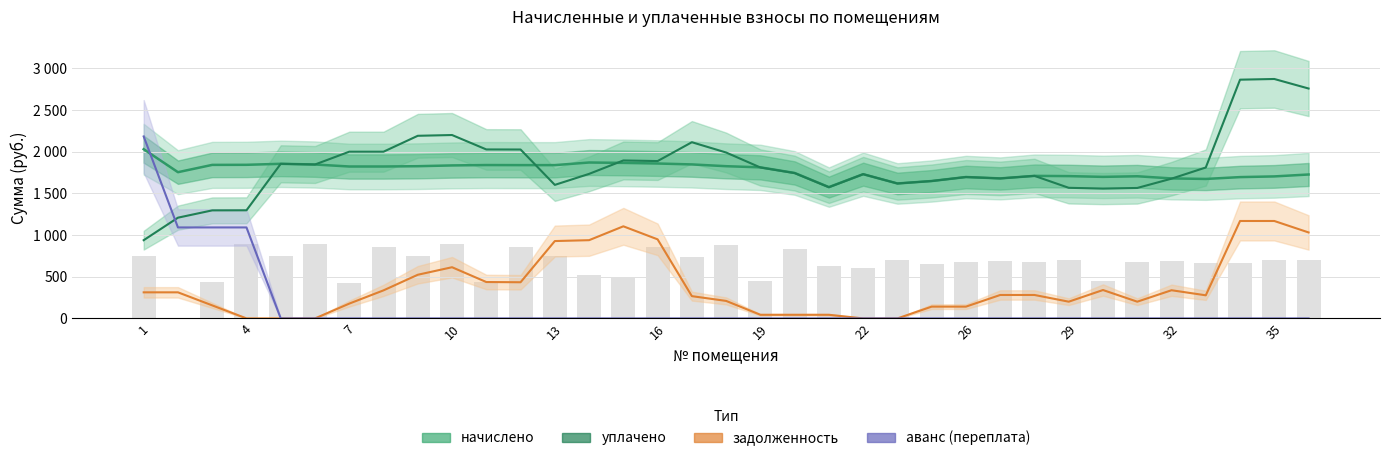

Where does the задолженность series first go above 281?

1